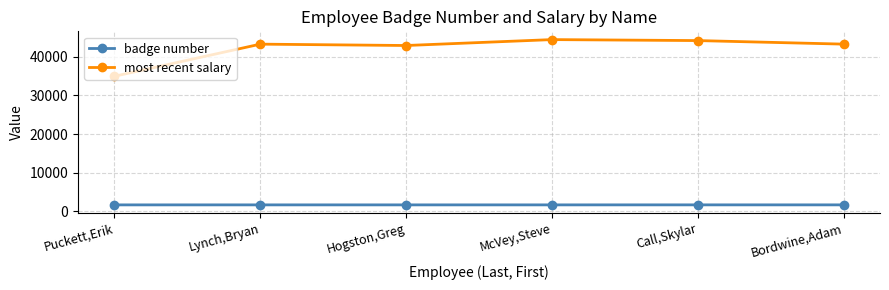

List the series in order of their peak value, highest first.

most recent salary, badge number